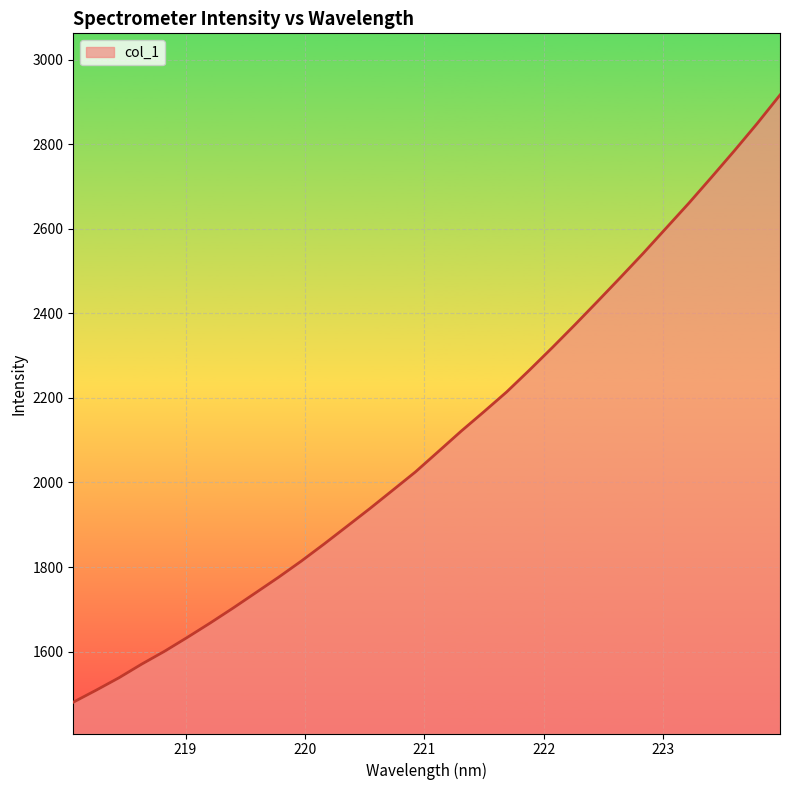

What is the minimum value shown in the chart?

1480.3